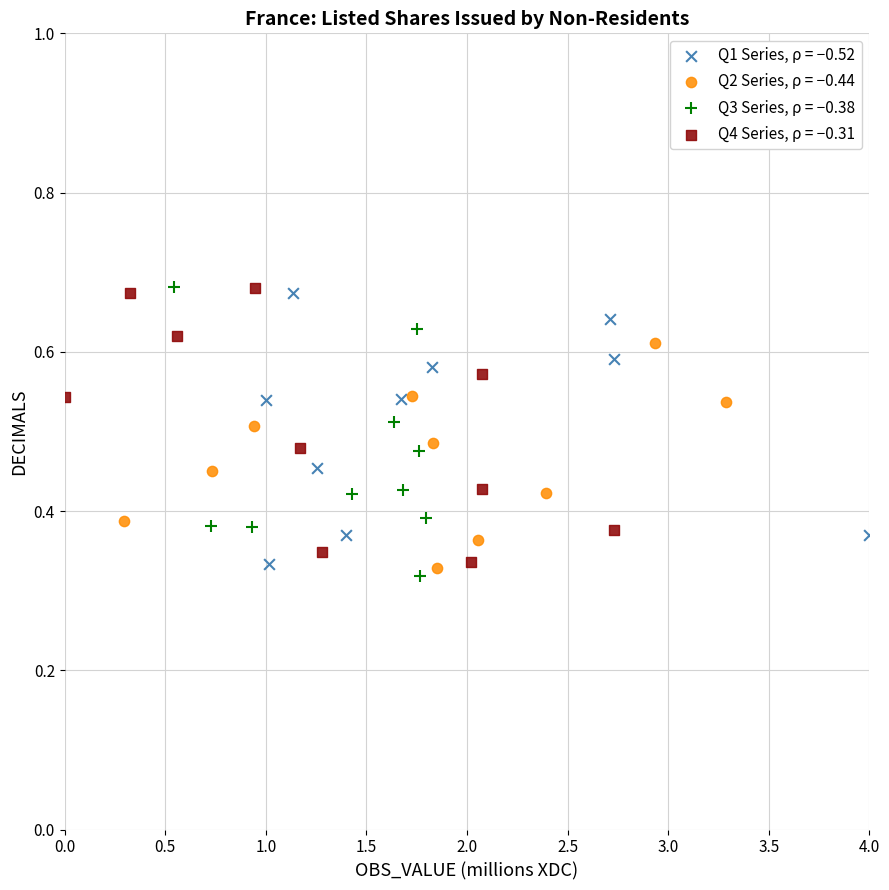

What are all the series names shown in the legend?

Q1 Series, ρ = −0.52, Q2 Series, ρ = −0.44, Q3 Series, ρ = −0.38, Q4 Series, ρ = −0.31